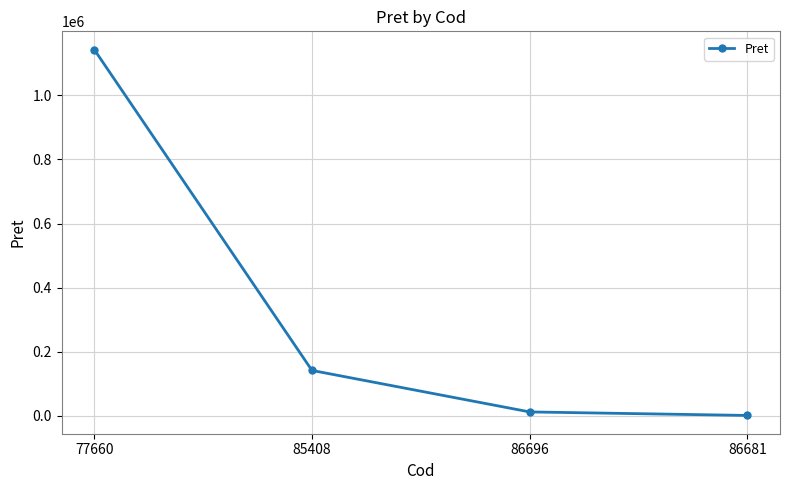

How many data points are less than 141450?

2